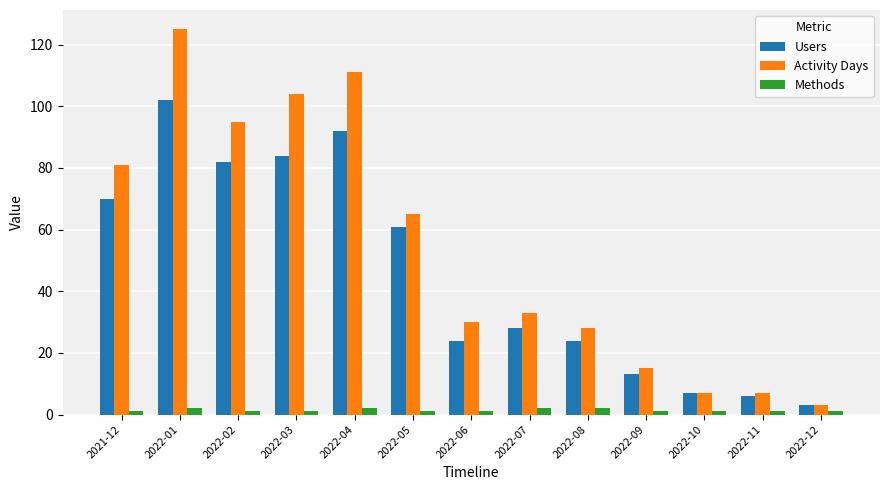

How many bars are there in total?

39